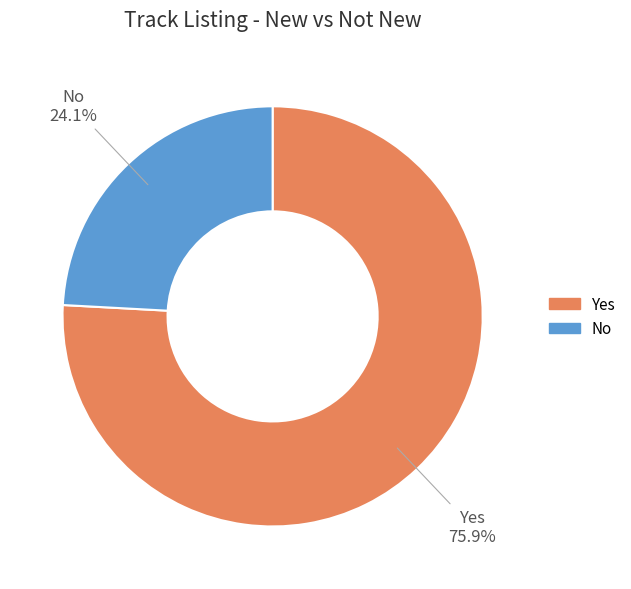

To the nearest percent, what is the difference between the largest and smallest slice percentages?

52%